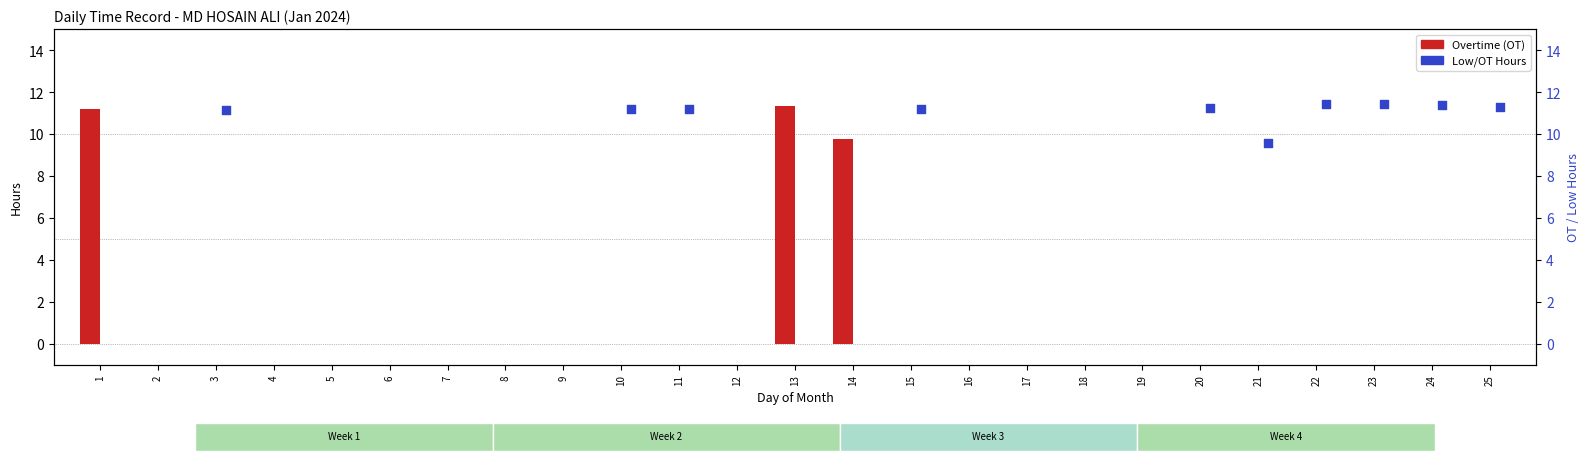

What are all the series names shown in the legend?

Overtime (OT), Low/OT Hours